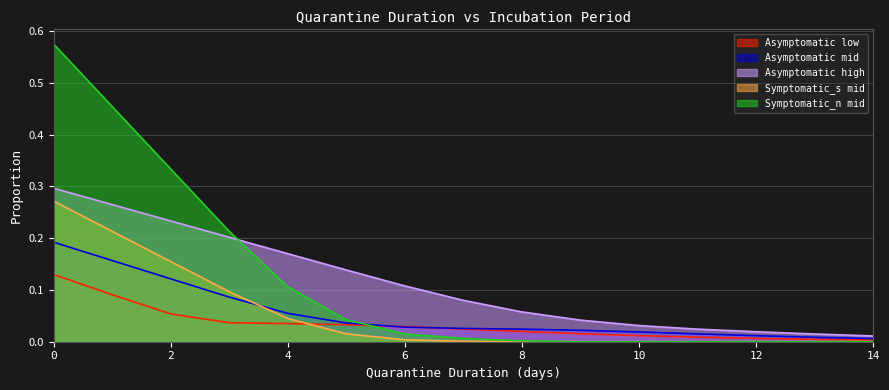

True or false: Asymptomatic high and Symptomatic_s mid intersect in this chart.

False